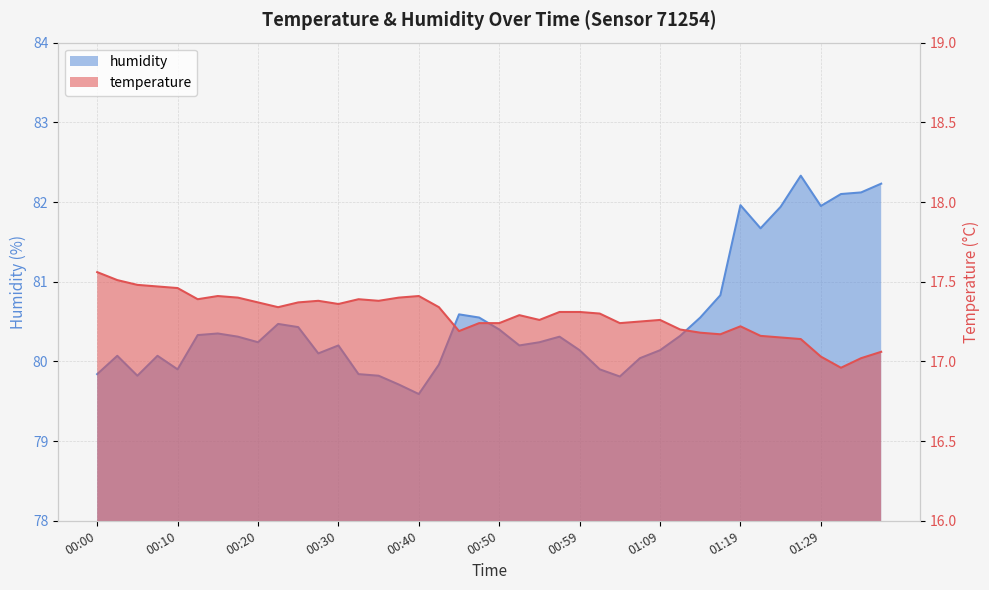

Reading left to right, list all the values displayed in this chart.

temperature: 17.6	17.5	17.5	17.5	17.5	17.4	17.4	17.4	17.4	17.3	17.4	17.4	17.4	17.4	17.4	17.4	17.4	17.3	17.2	17.2	17.2	17.3	17.3	17.3	17.3	17.3	17.2	17.2	17.3	17.2	17.2	17.2	17.2	17.2	17.1	17.1	17.0	17.0	17.0	17.1
humidity: 79.8	80.1	79.8	80.1	79.9	80.3	80.3	80.3	80.2	80.5	80.4	80.1	80.2	79.8	79.8	79.7	79.6	80.0	80.6	80.5	80.4	80.2	80.2	80.3	80.1	79.9	79.8	80.0	80.1	80.3	80.5	80.8	82.0	81.7	81.9	82.3	82.0	82.1	82.1	82.2